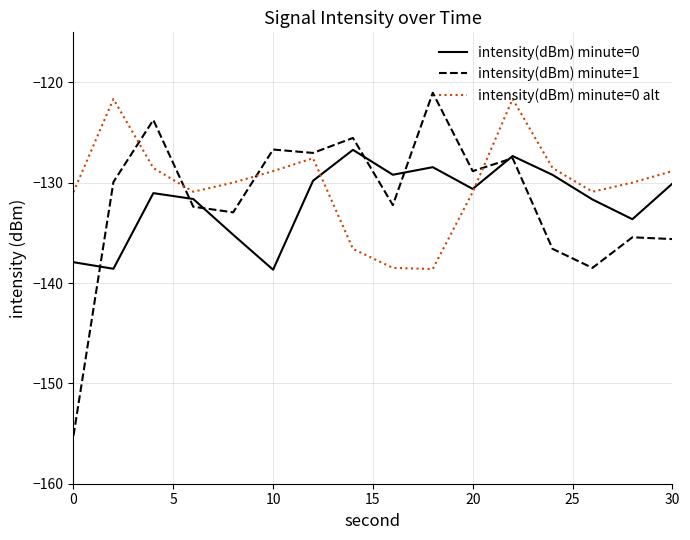

At how many categories does at least one series exceed -126?

5